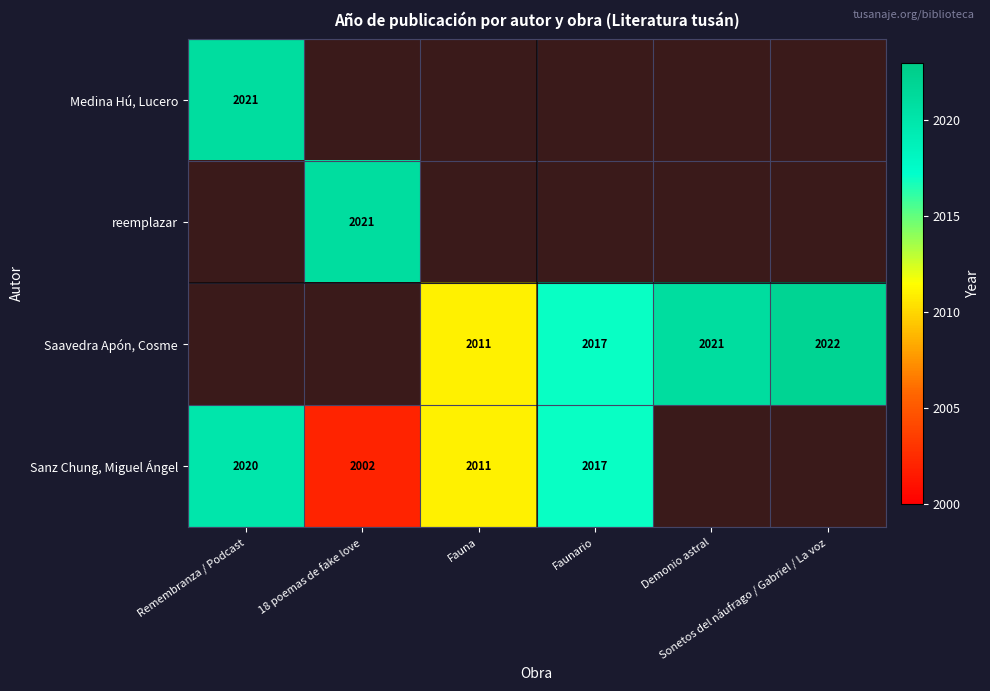

Which category has the highest value across all series?

Sonetos del náufrago / Gabriel / La voz